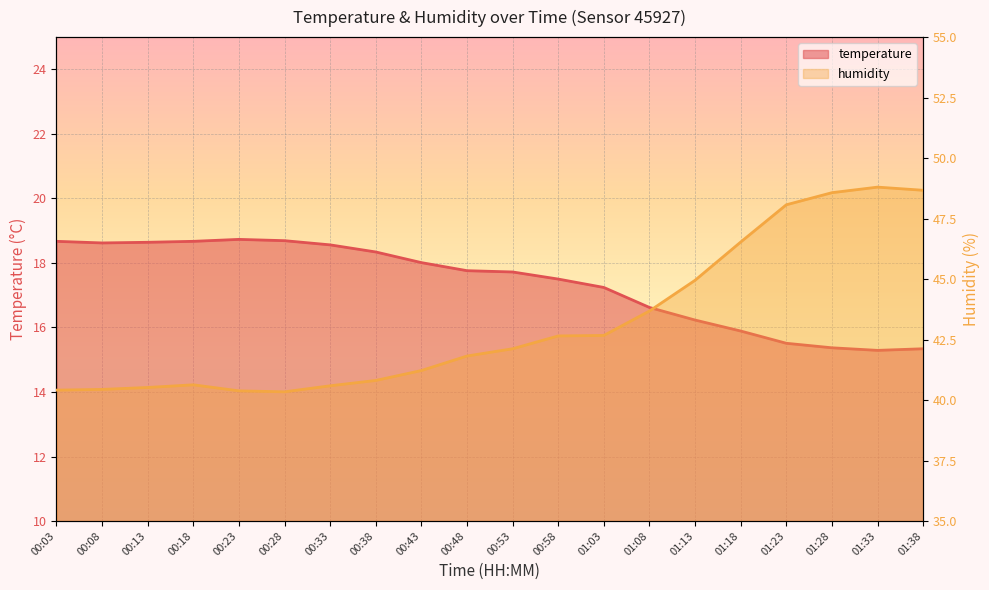

What is the value of the temperature point at the 15th from the left?

16.2